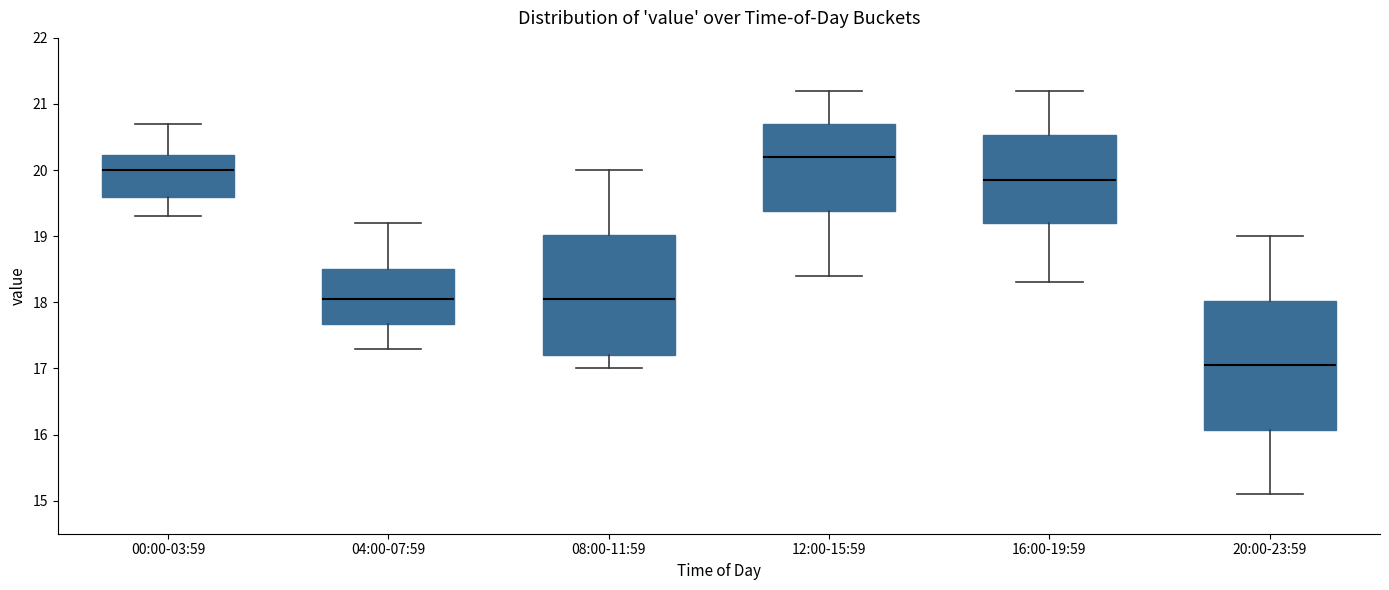

Which box's median line is the lowest?

20:00-23:59